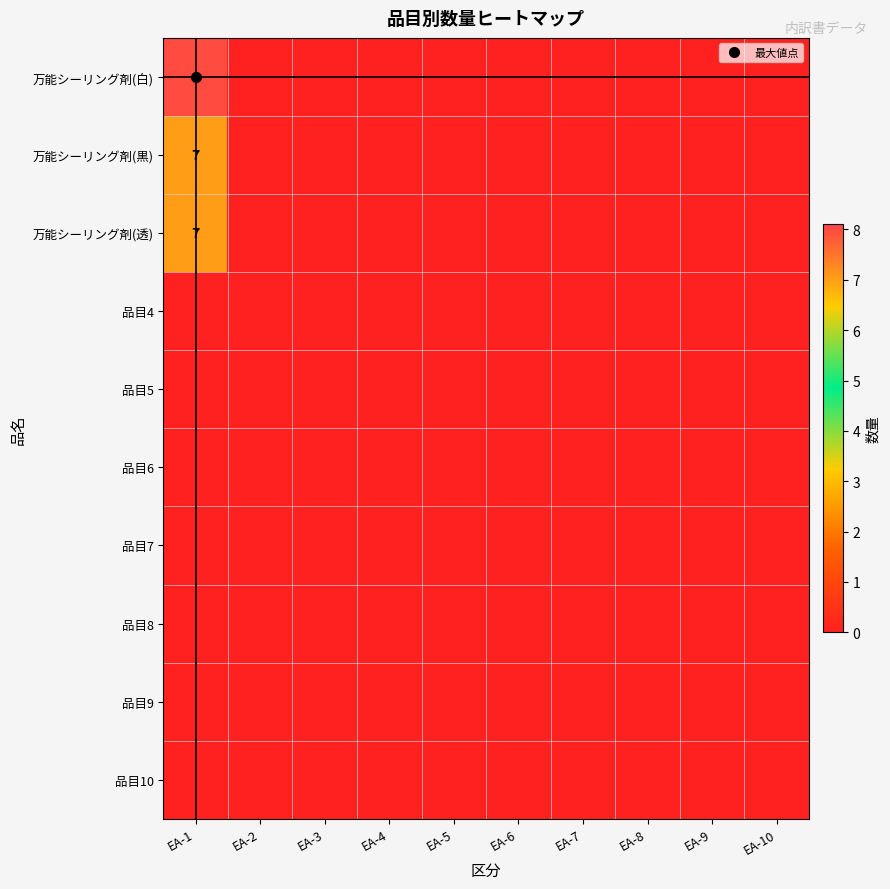

How many values in 万能シーリング剤(透) are above zero?

1